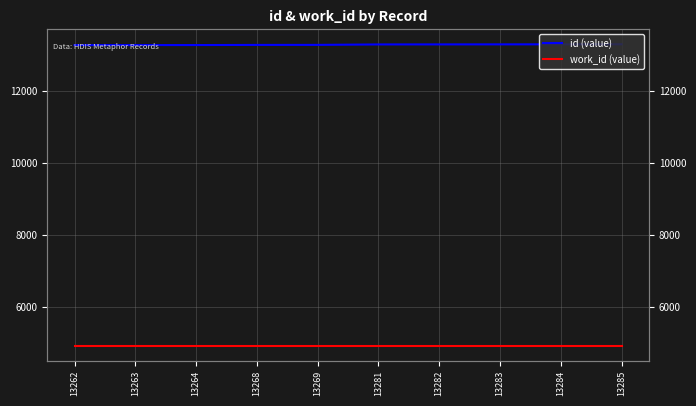

Which category has the lowest value in the id (value) series?

13262